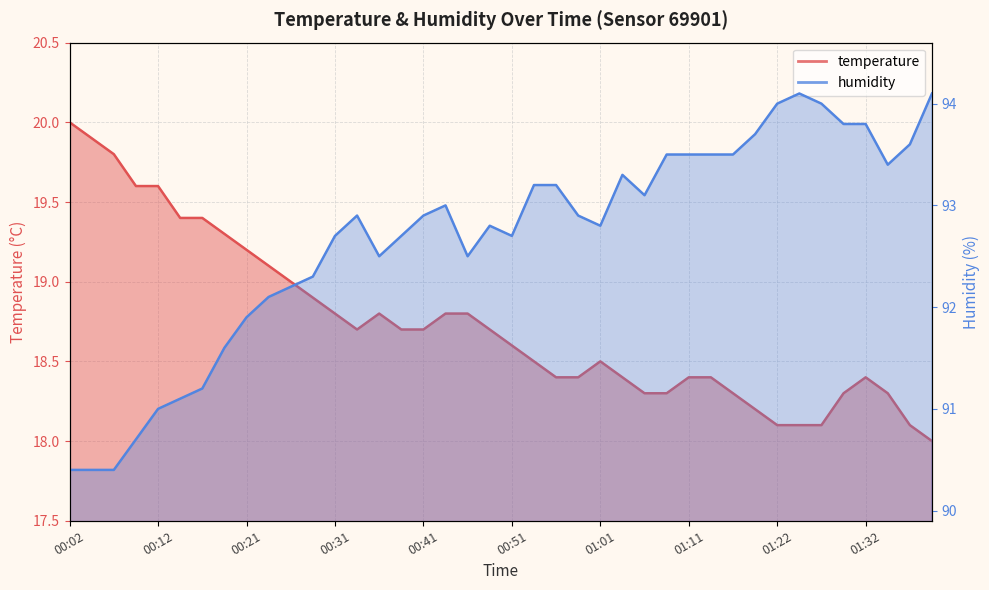

Is it true that temperature equals 29.1 at 01:19?

False